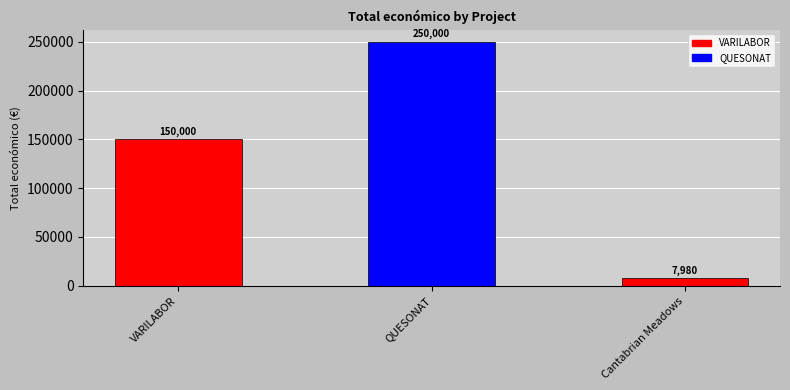

What is the greatest value displayed?

250000